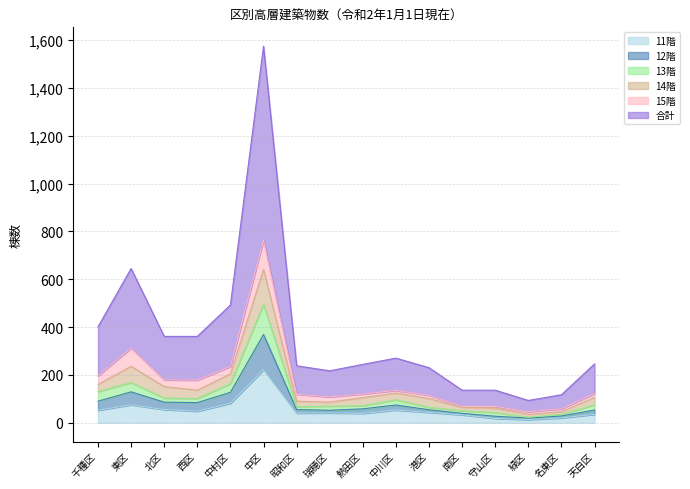

The value of 11階 at 天白区 is 54. True or false?

False